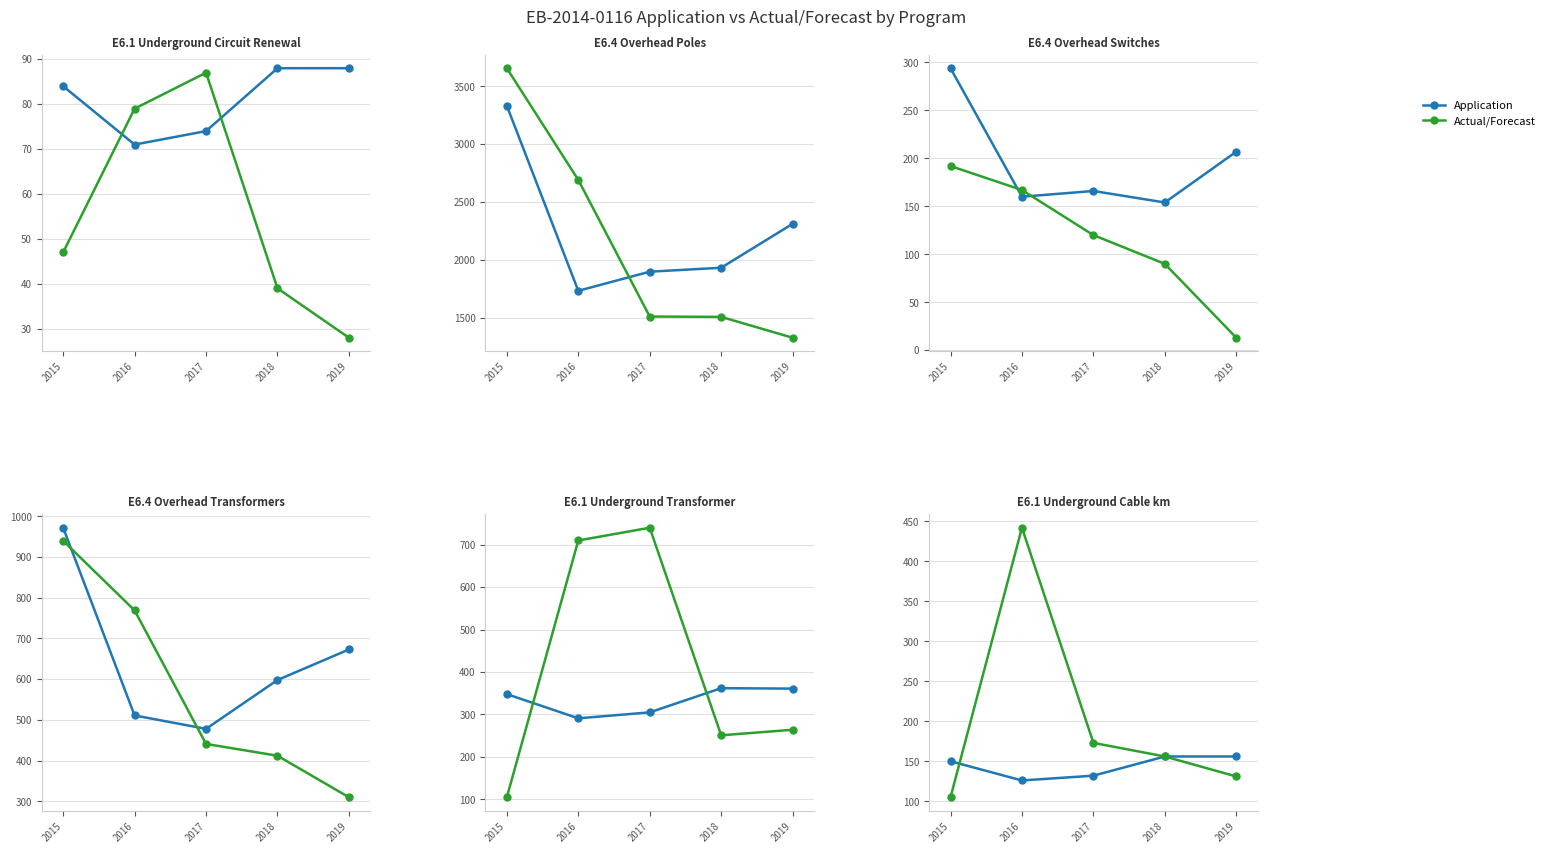

Is it true that Actual/Forecast equals 277 at 2017?

False